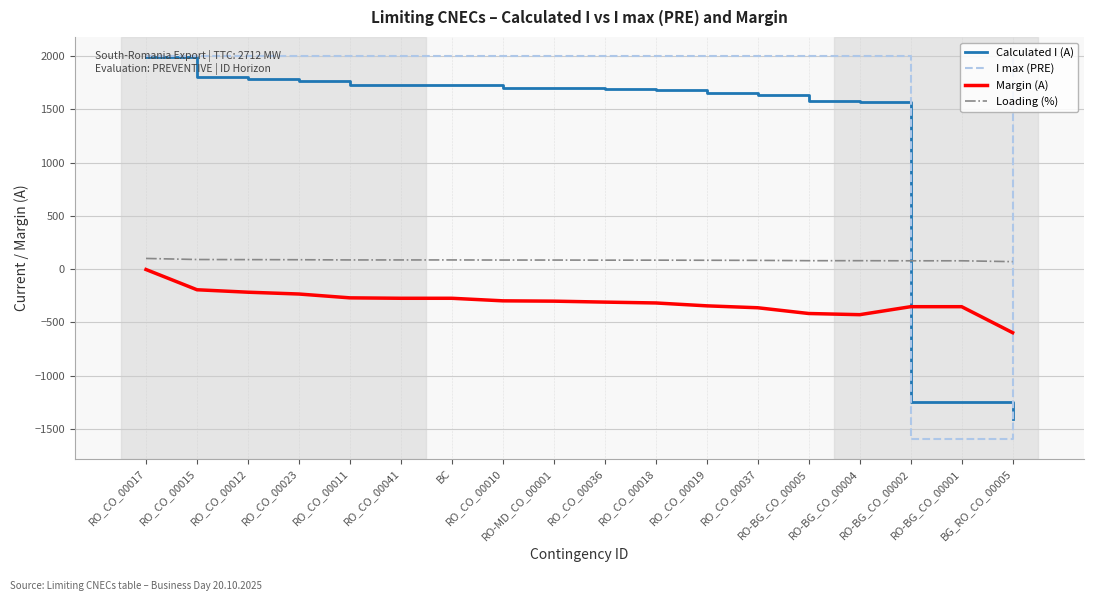

At which category is the sum across all series the highest?

RO_CO_00017